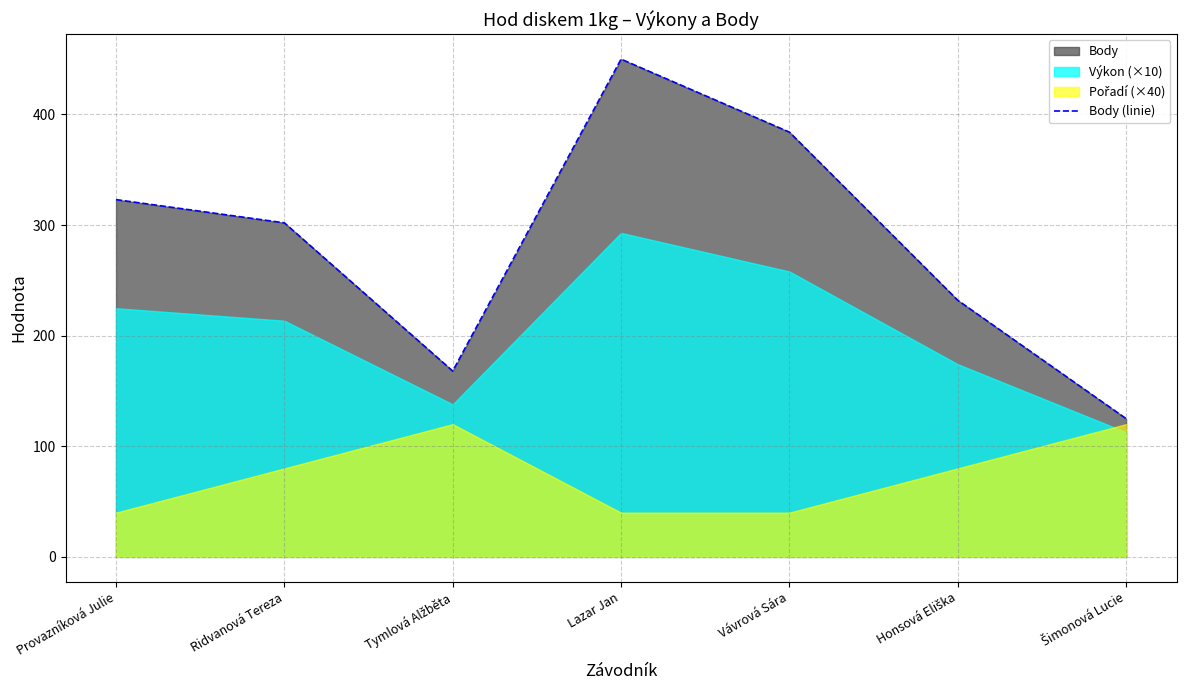

What value does the data have at Provazníková Julie?

323